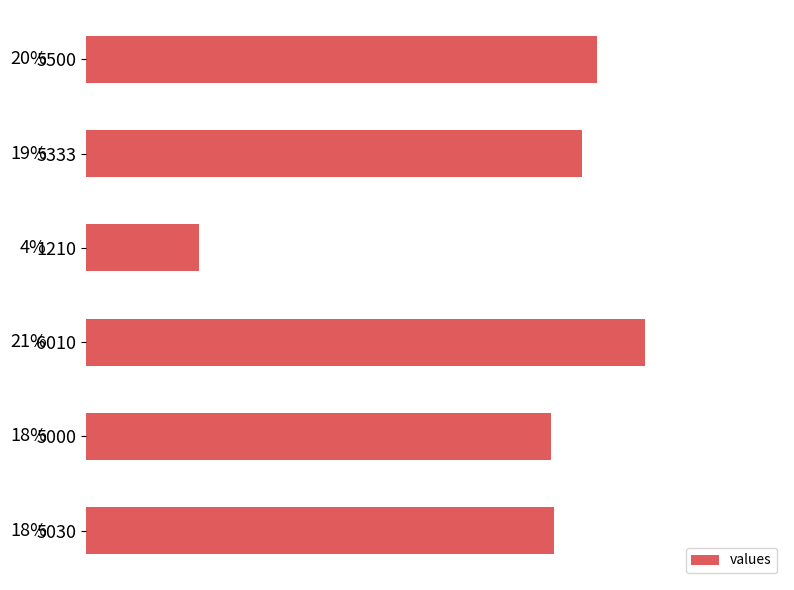

Are the bars horizontal?

Yes